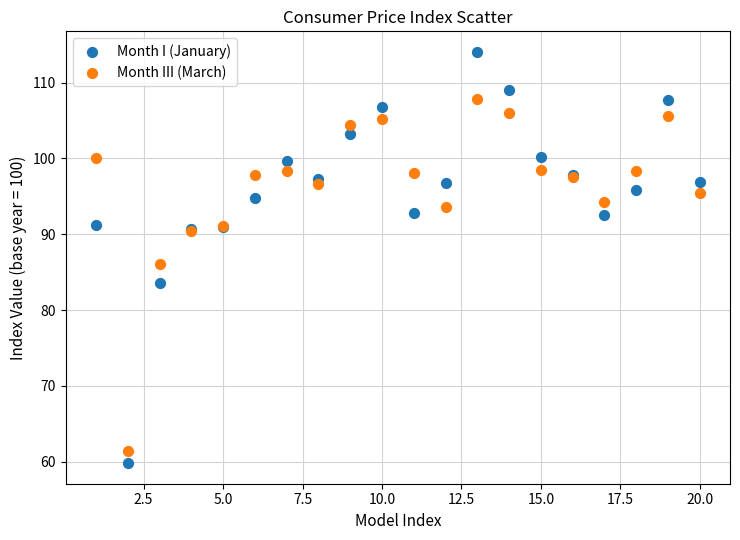

What is the X range (max minus min) for the scatter plot?

19.0